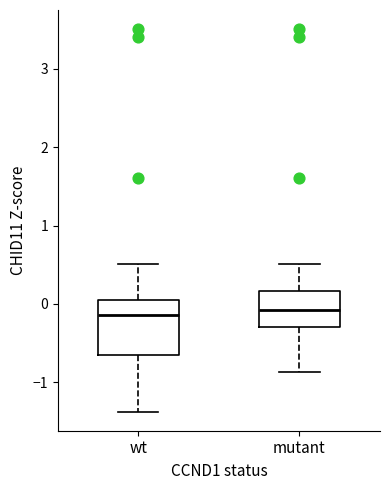

Where does the median line of the box for wt sit on the y-axis? The values are not printed on the chart, so give them approximately, as read against the axis.

-0.1